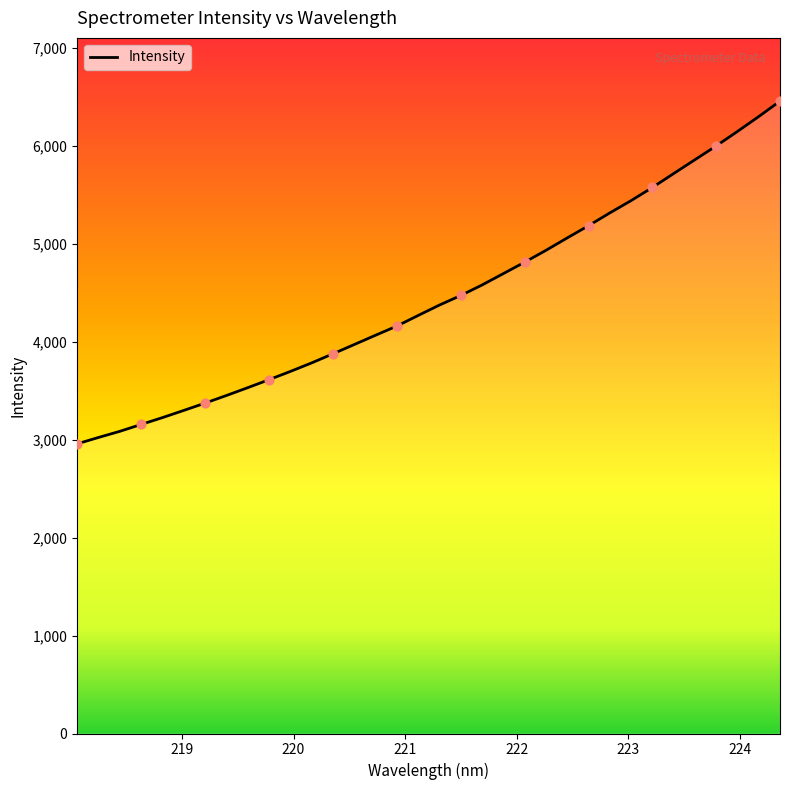

What is the difference between the maximum and minimum values?

3500.8